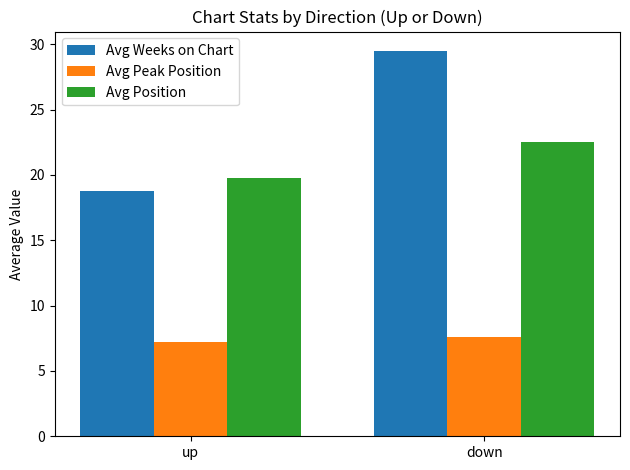

At which category is the sum across all series the highest?

down